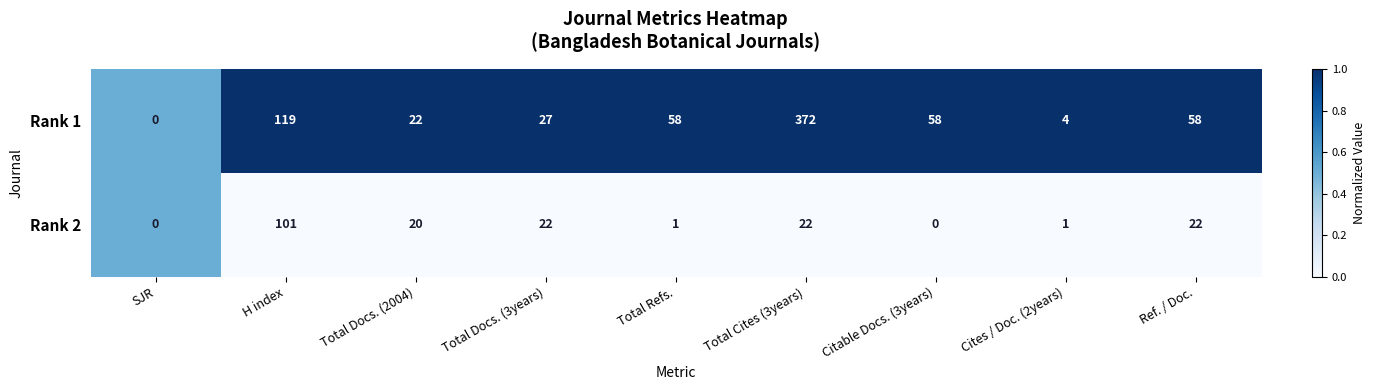

What is the total value across all series at Total Docs. (2004)?

42